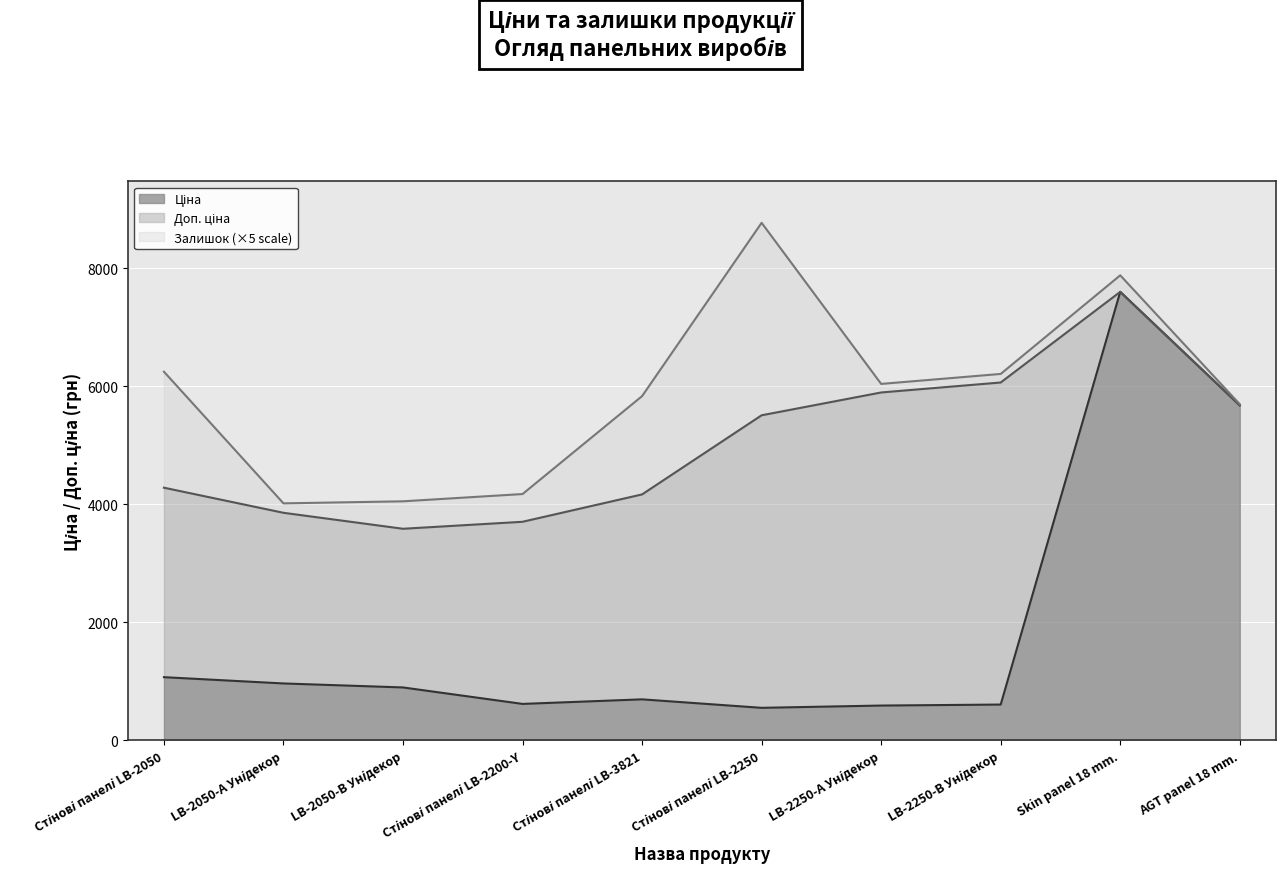

Which category has the lowest value across all series?

Стінові панелі LB-2250